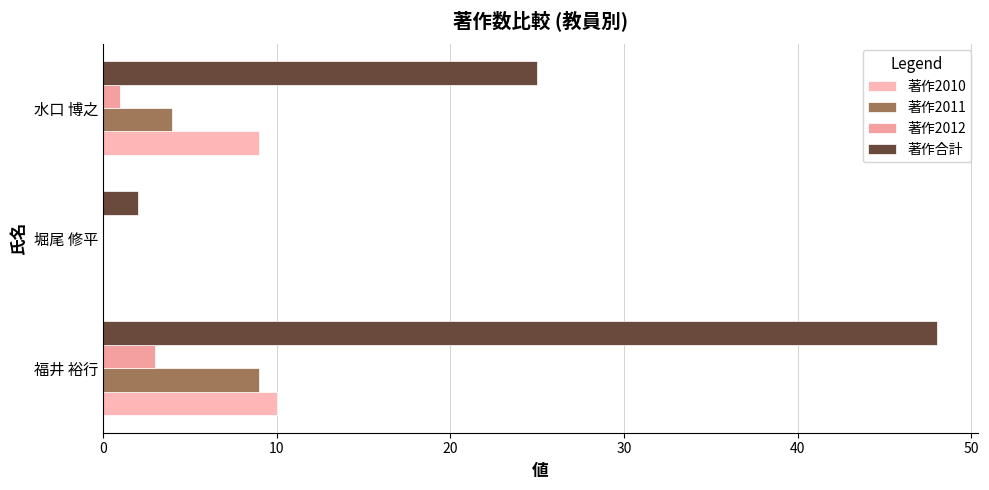

Which series has the largest range (max minus min)?

著作合計